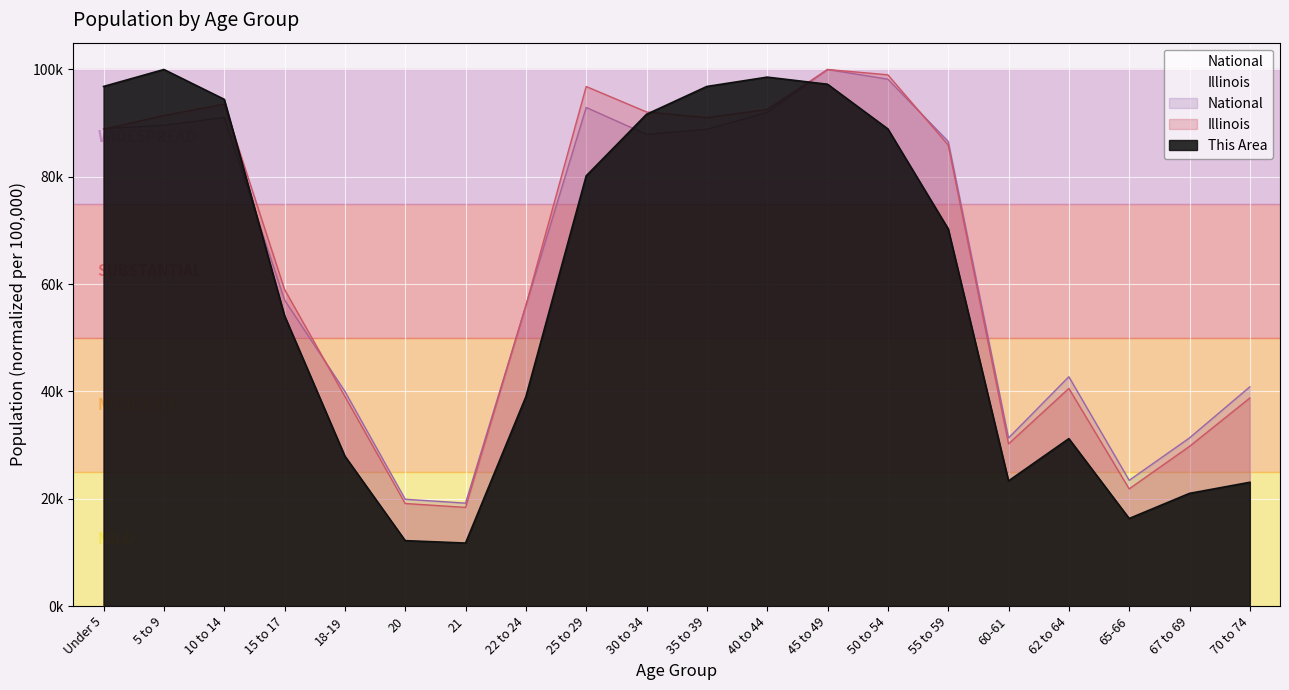

Where is the first local minimum for National?

21